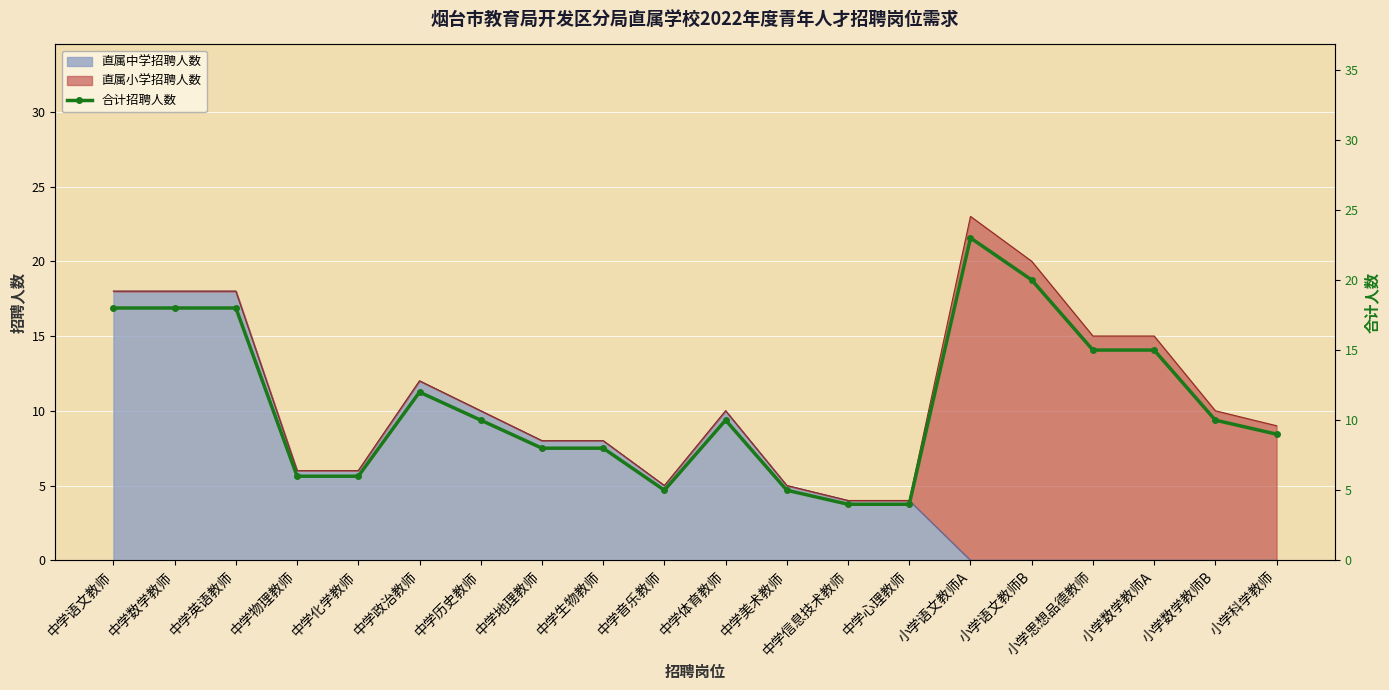

At which category does the chart reach its minimum across all series?

中学信息技术教师